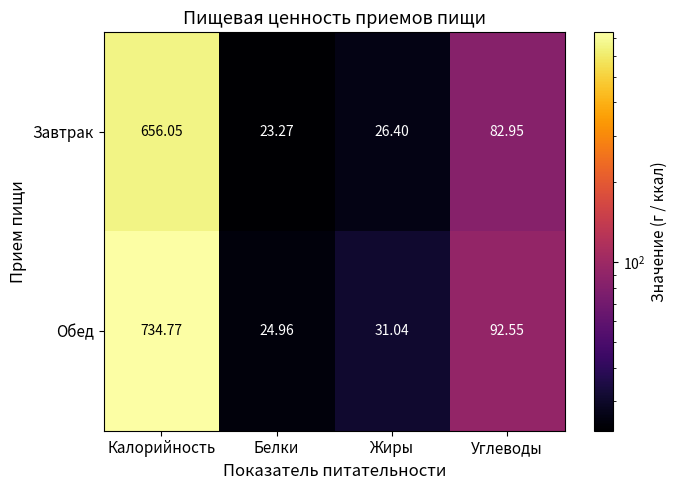

Rank the series by their maximum value, from highest to lowest.

Обед, Завтрак